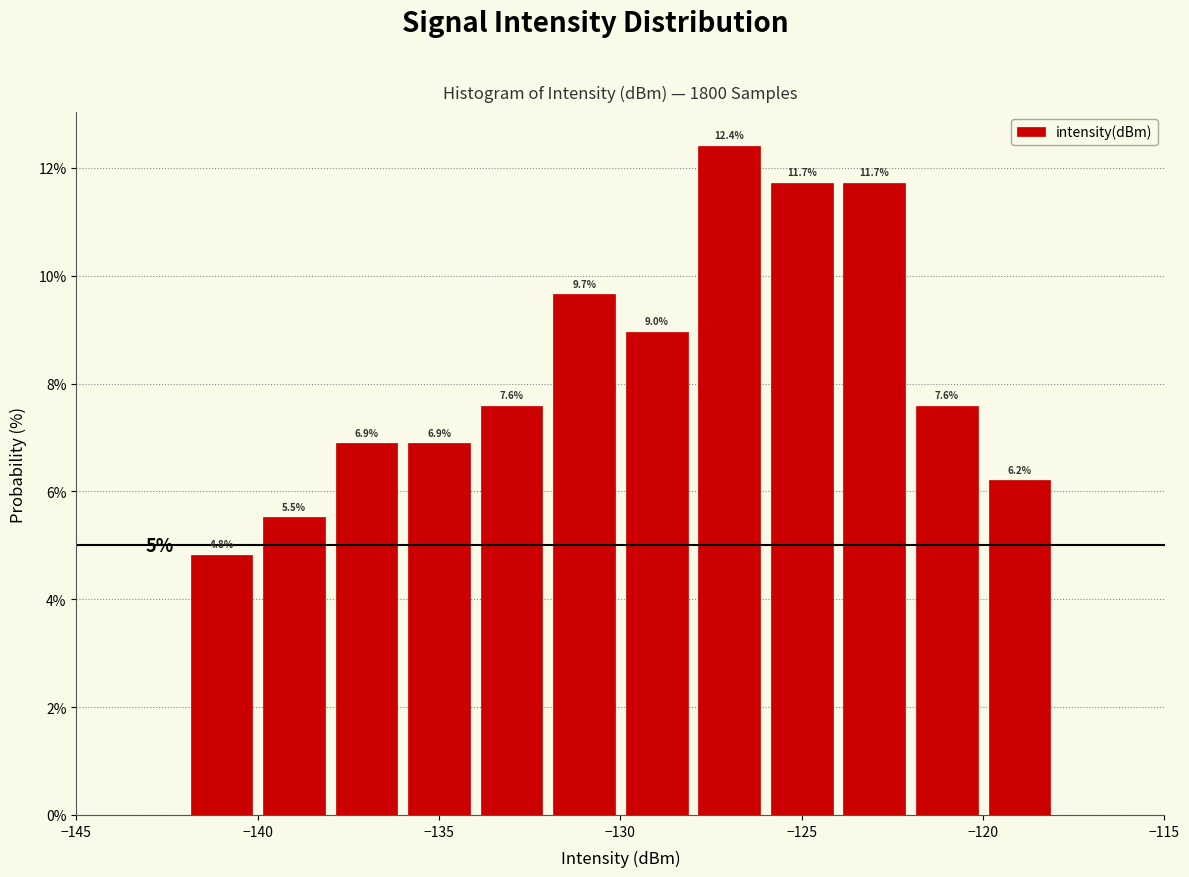

Reading left to right, list every bar in this chart as the range it spans on the x-axis followed by its height.

-142 to -140: 4.8
-140 to -138: 5.5
-138 to -136: 6.9
-136 to -134: 6.9
-134 to -132: 7.6
-132 to -130: 9.7
-130 to -128: 9.0
-128 to -126: 12.4
-126 to -124: 11.7
-124 to -122: 11.7
-122 to -120: 7.6
-120 to -118: 6.2